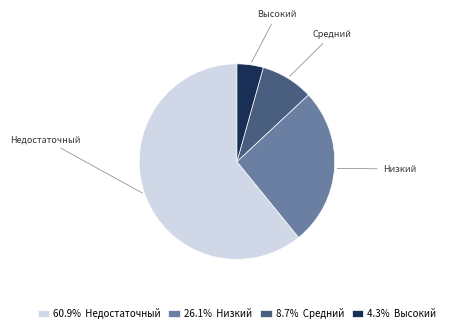

Approximately how many times larger is the value at Недостаточный compared to Низкий?

2.3